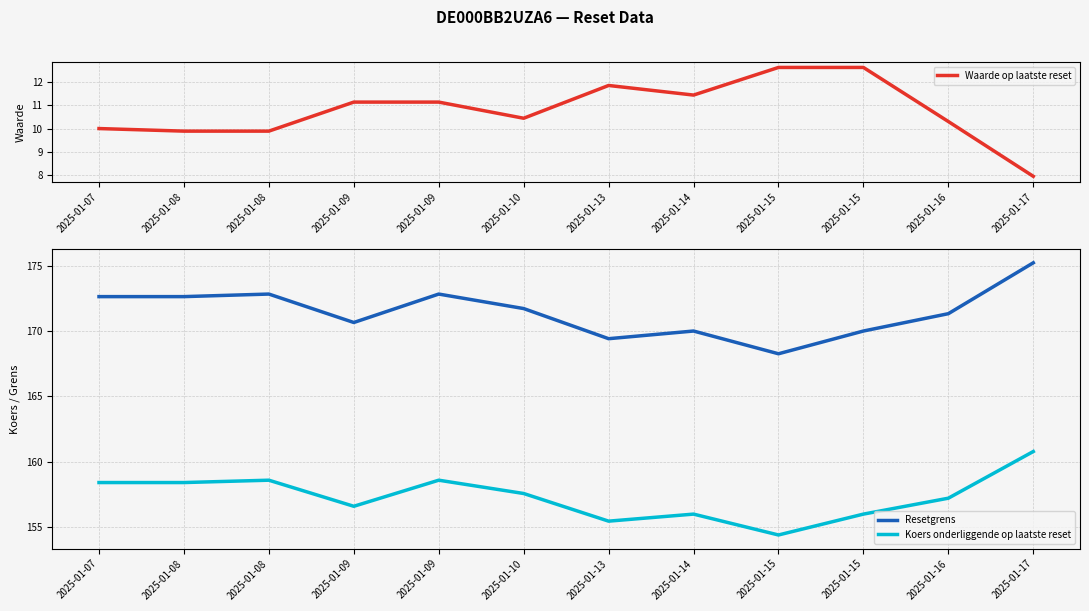

At 2025-01-10, list the series in order from largest to smallest.

Resetgrens, Koers onderliggende op laatste reset, Waarde op laatste reset